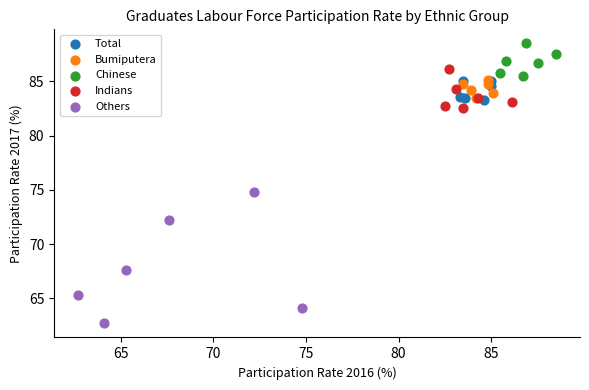

Which series has the widest spread of Y values?

Others